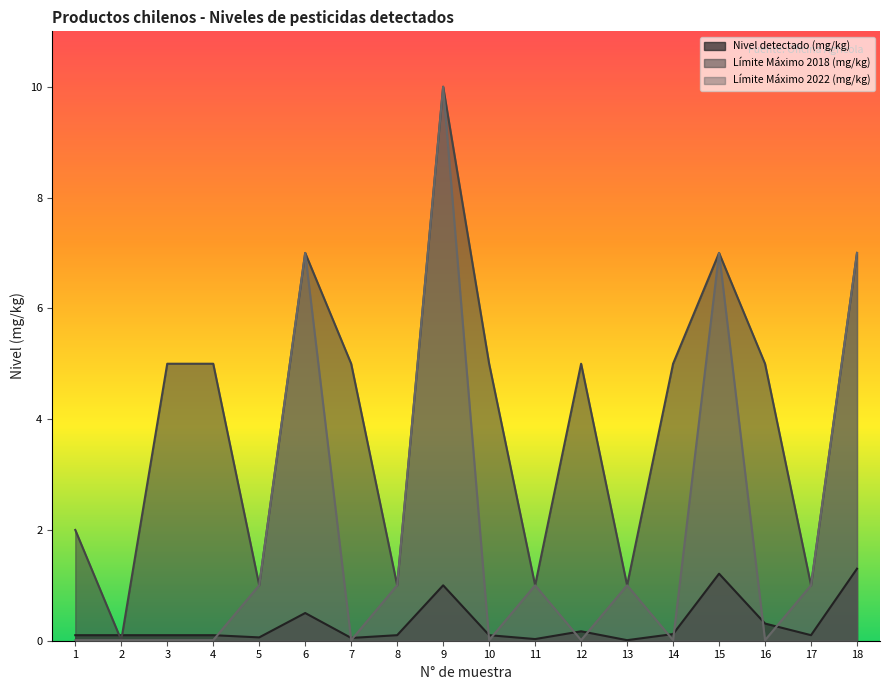

What is the sum of the Límite Máximo 2018 (mg/kg) values at 5 and 18?

8.0